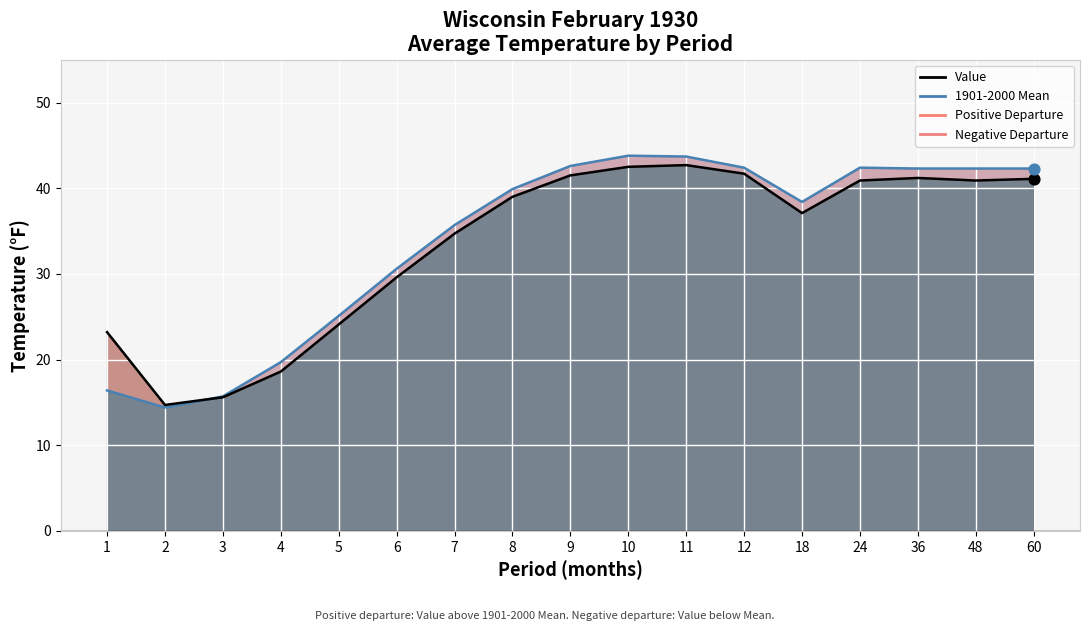

Which series contains the lowest Y value?

1901-2000 Mean